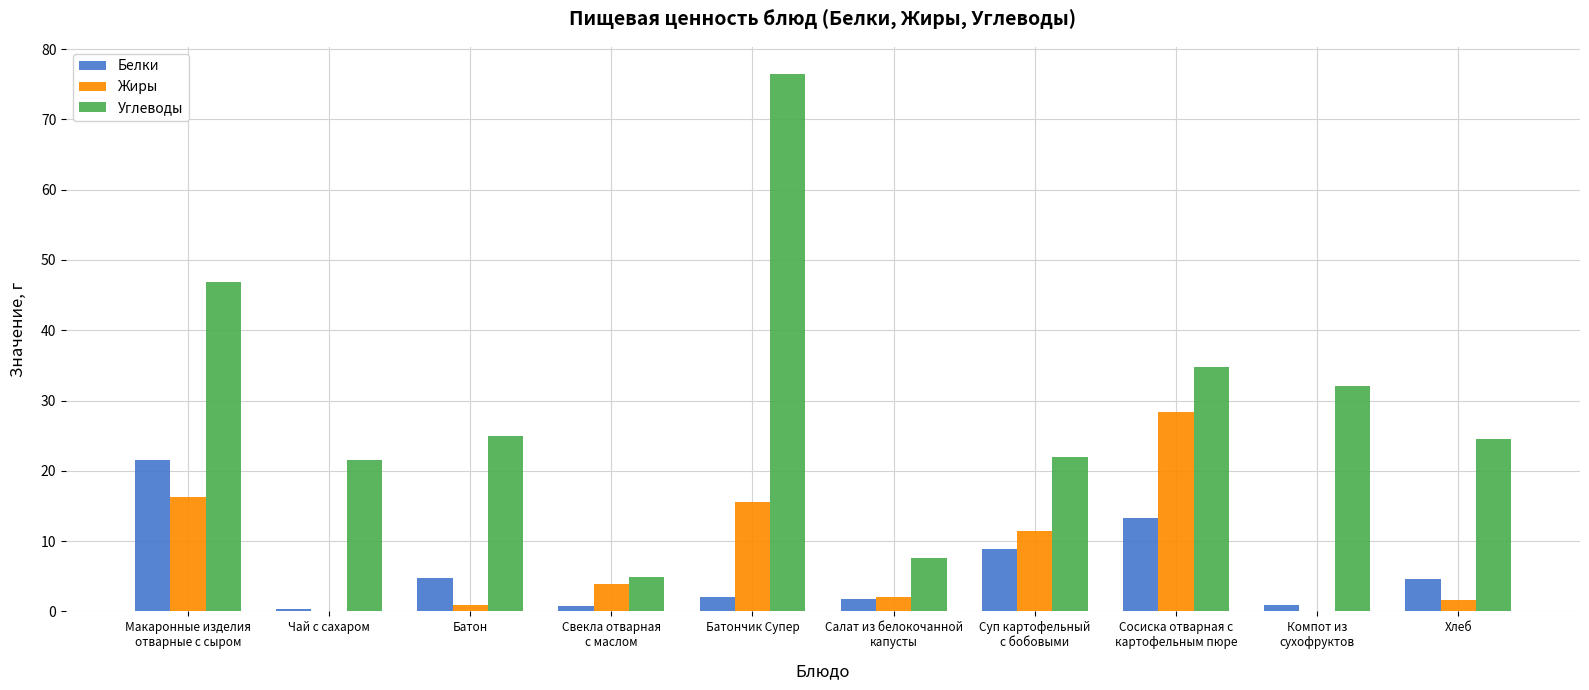

Is it true that Жиры equals 15.6 at Батончик Супер?

True